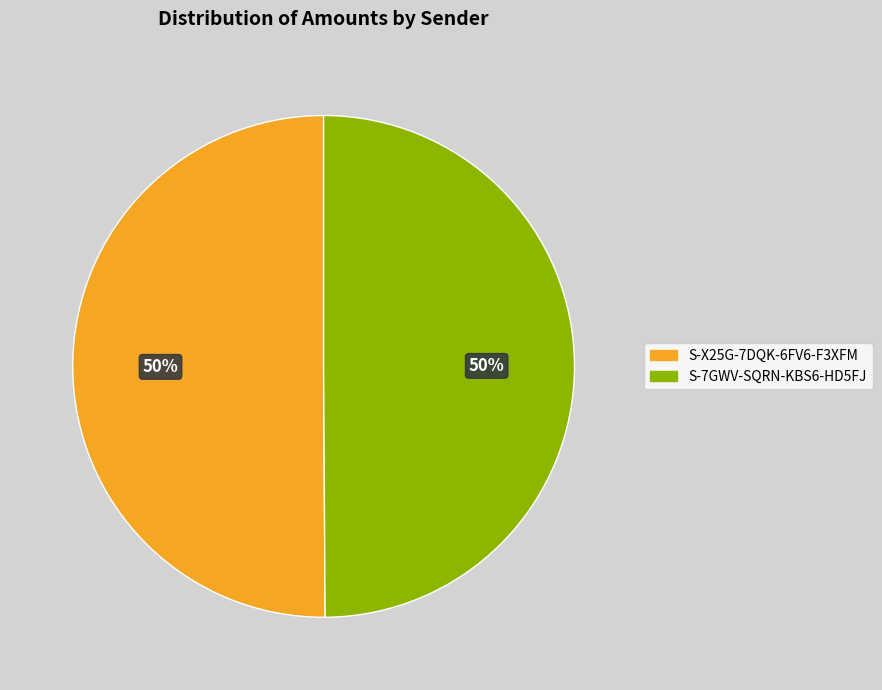

Approximately how many times larger is the value at S-7GWV-SQRN-KBS6-HD5FJ compared to S-X25G-7DQK-6FV6-F3XFM?

1.0